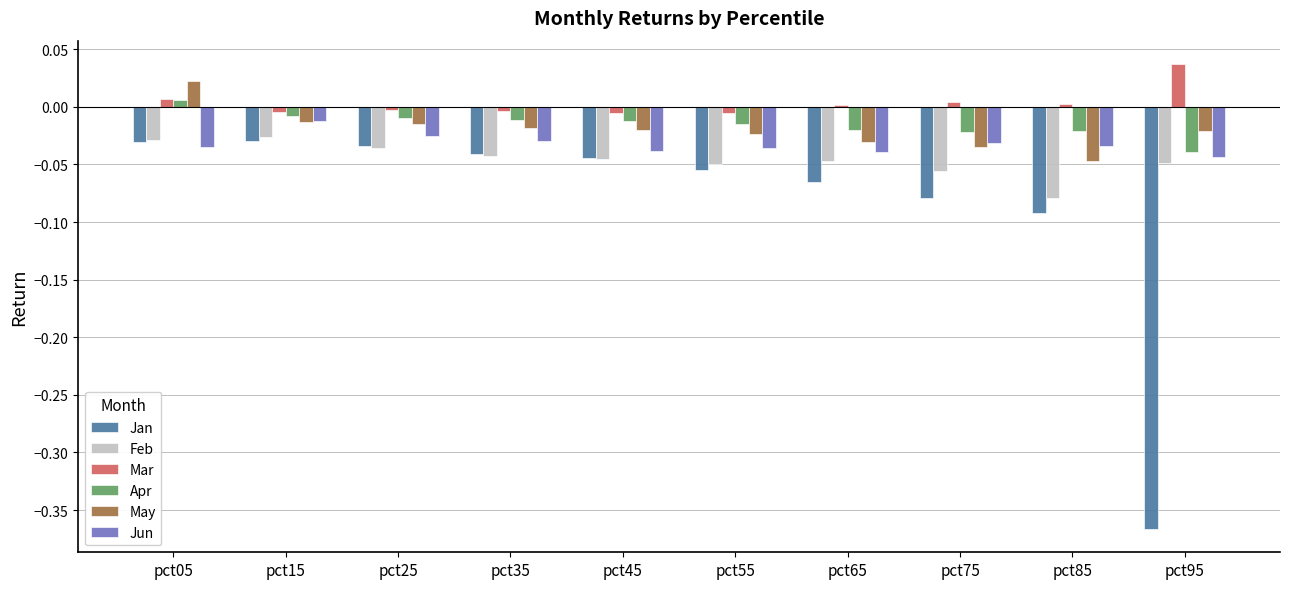

Rank the series at pct65 from lowest to highest value.

Jan, Feb, Jun, May, Apr, Mar